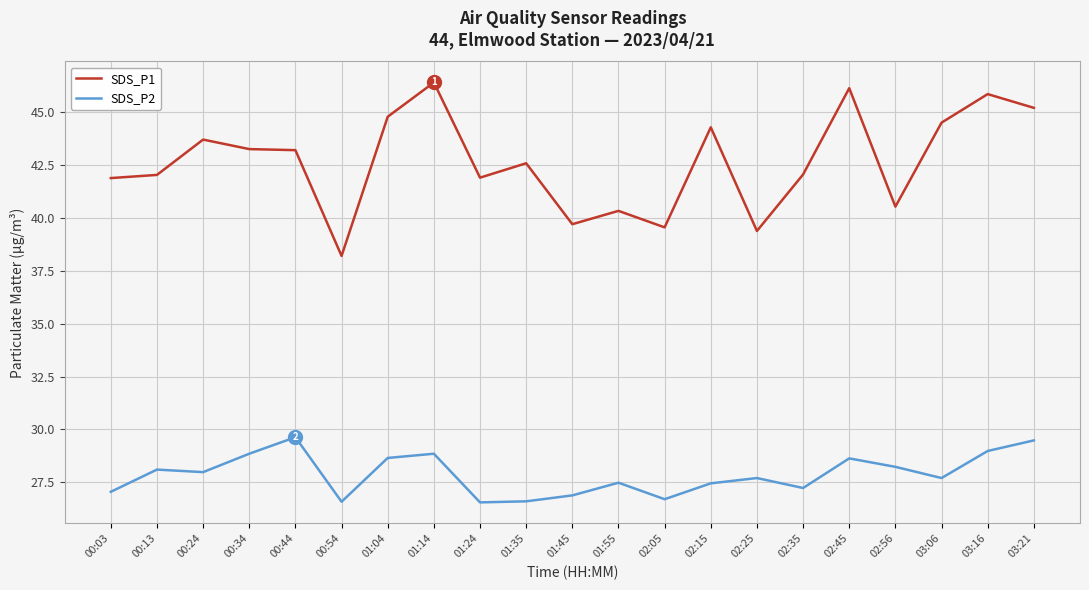

What position from the right is 02:15?

8